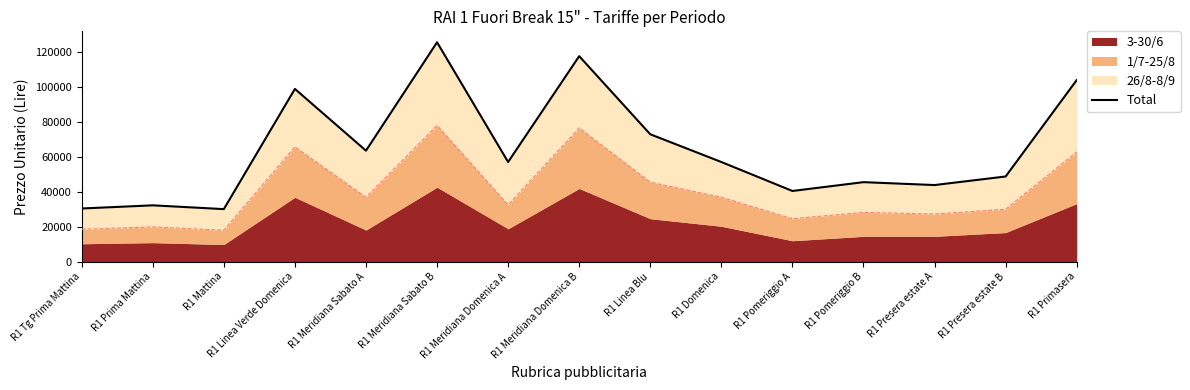

Reading left to right, transcribe all the data shown in this chart.

R1 Tg Prima Mattina=30312	R1 Prima Mattina=32112	R1 Mattina=29952	R1 Linea Verde Domenica=98640	R1 Meridiana Sabato A=63360	R1 Meridiana Sabato B=125280	R1 Meridiana Domenica A=56880	R1 Meridiana Domenica B=117360	R1 Linea Blu=72720	R1 Domenica=56880	R1 Pomeriggio A=40320	R1 Pomeriggio B=45360	R1 Presera estate A=43704	R1 Presera estate B=48600	R1 Primasera=103680